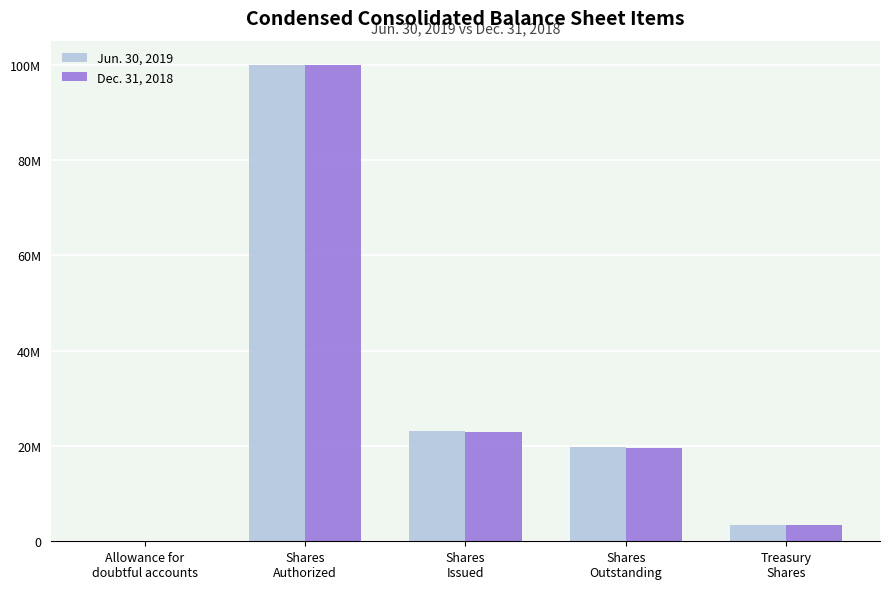

Are the bars grouped side by side (vs. stacked)?

Yes